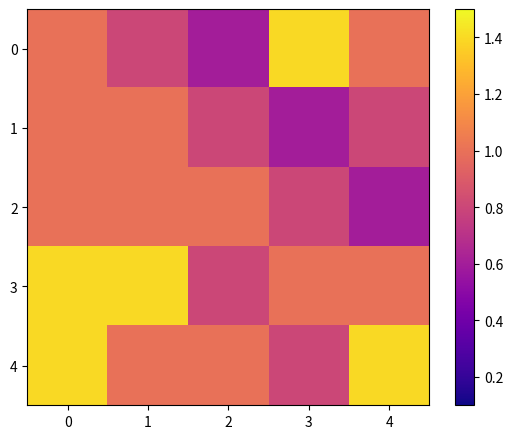

Between 4 and 1, which is larger?

4